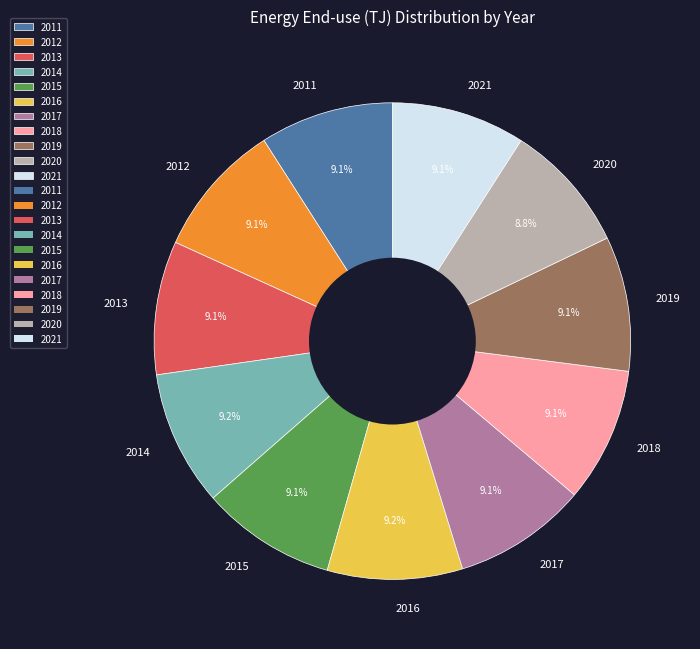

Is the sum of 2015 and 2017 greater than half?

No